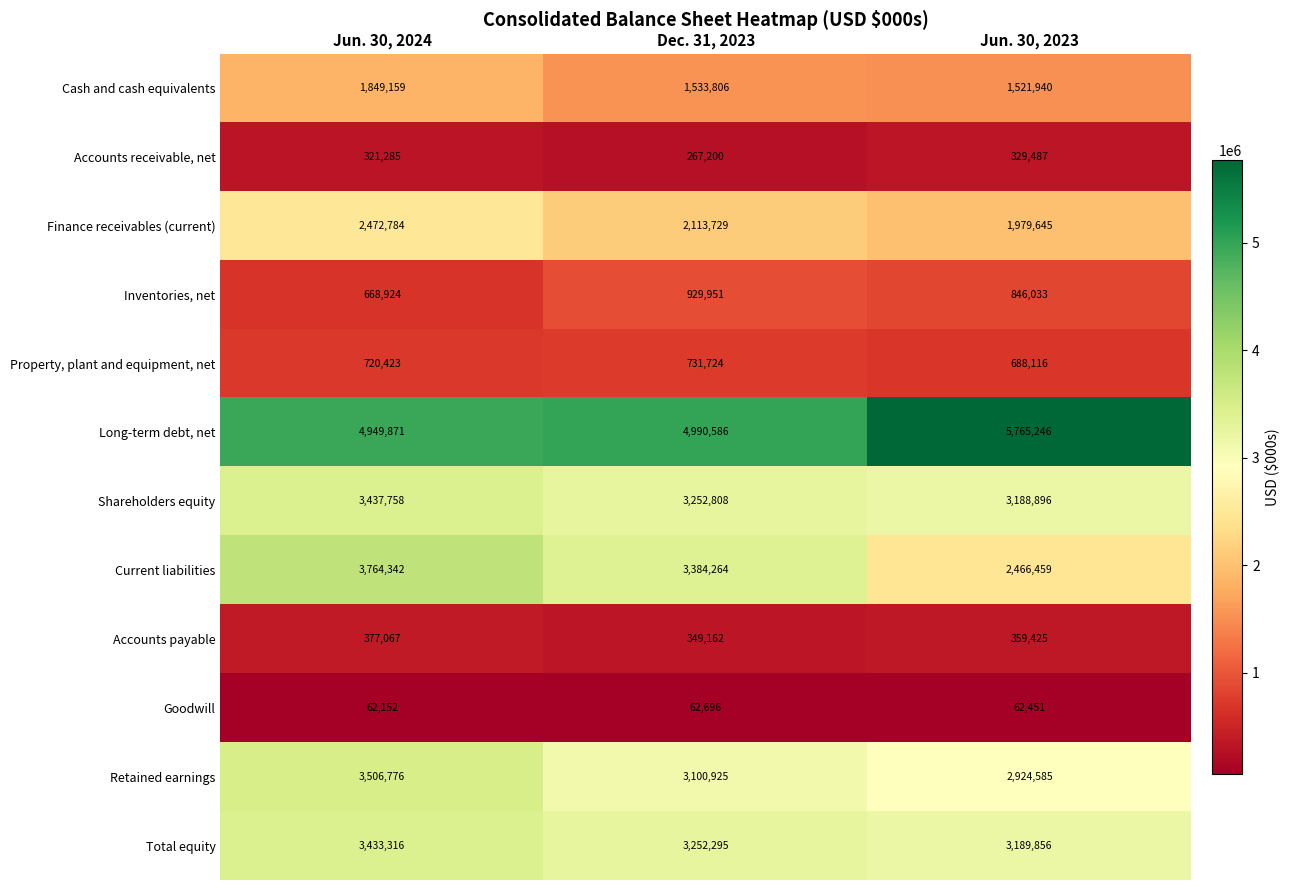

Which label corresponds to the smallest value in the chart?

Jun. 30, 2024